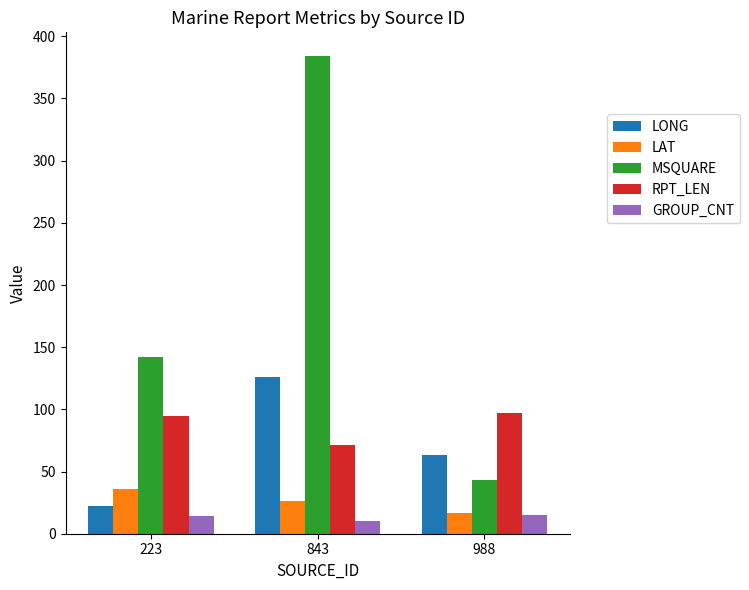

What is the spread (max minus min) of values at 843?

374.0